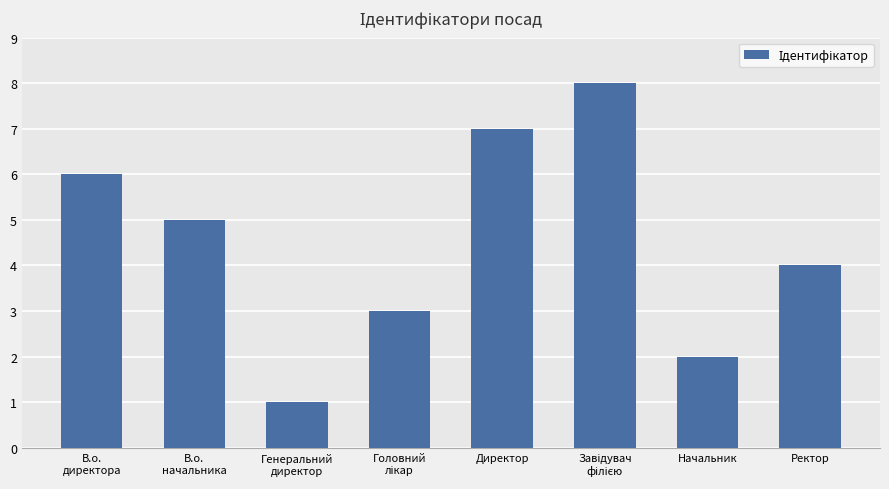

What is the approximate value at В.о.
начальника?

5